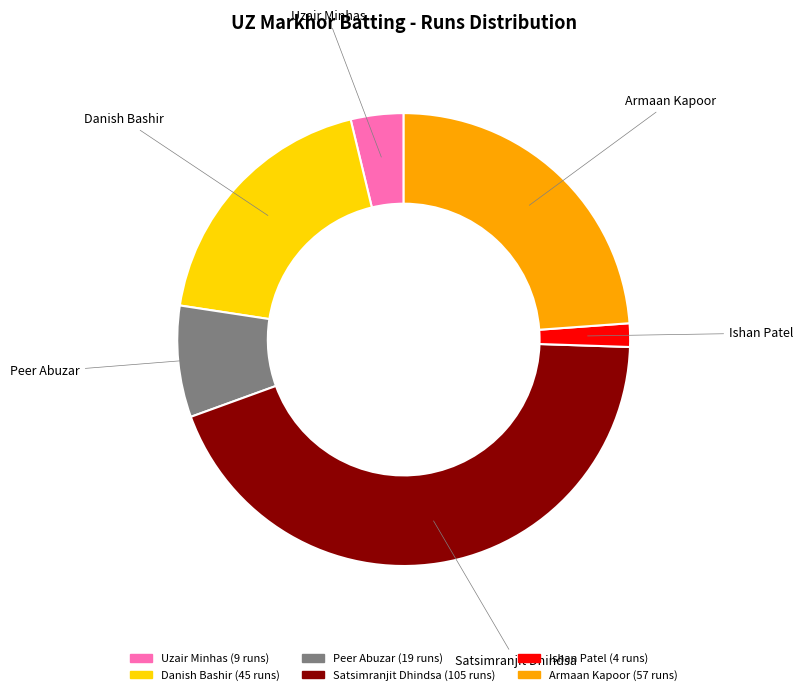

Combined, do Peer Abuzar and Satsimranjit Dhindsa account for over 50%?

Yes